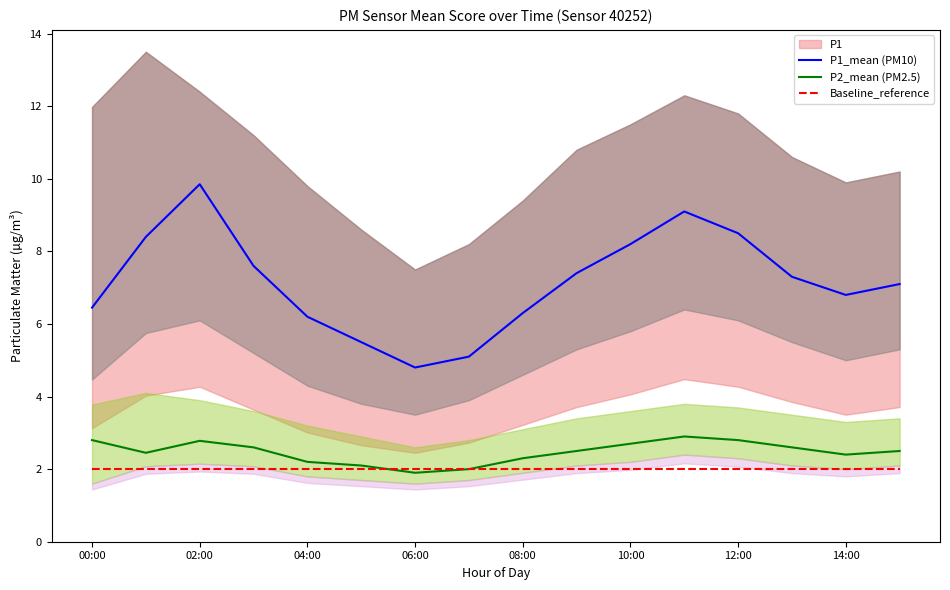

Is it true that P1_mean (PM10) equals 6.2 at 04:00?

True